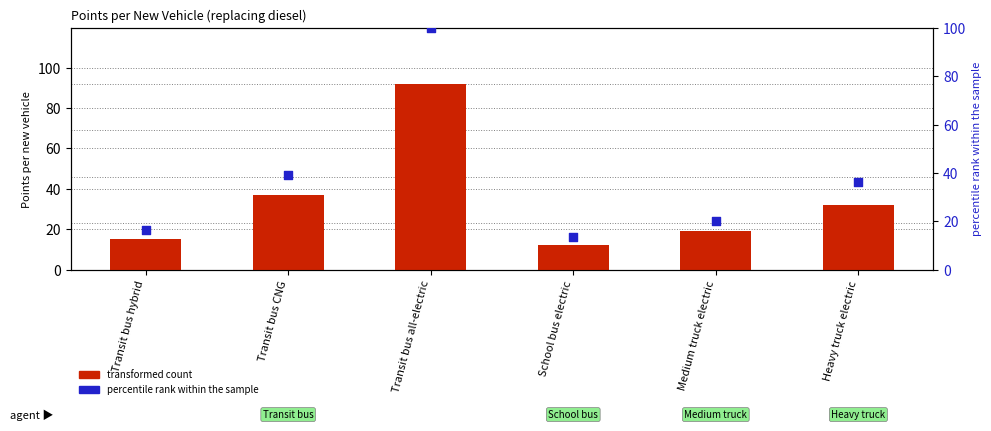

At which category is the sum across all series the highest?

Transit bus all-electric